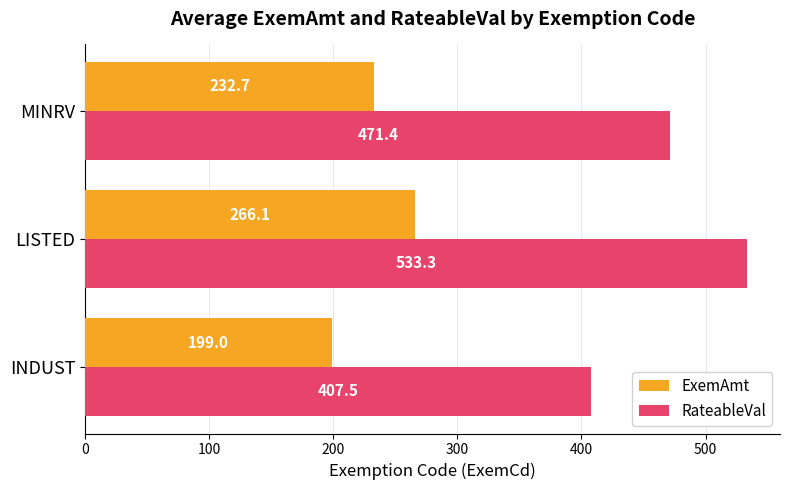

True or false: ExemAmt has a value of 266.1 at LISTED.

True